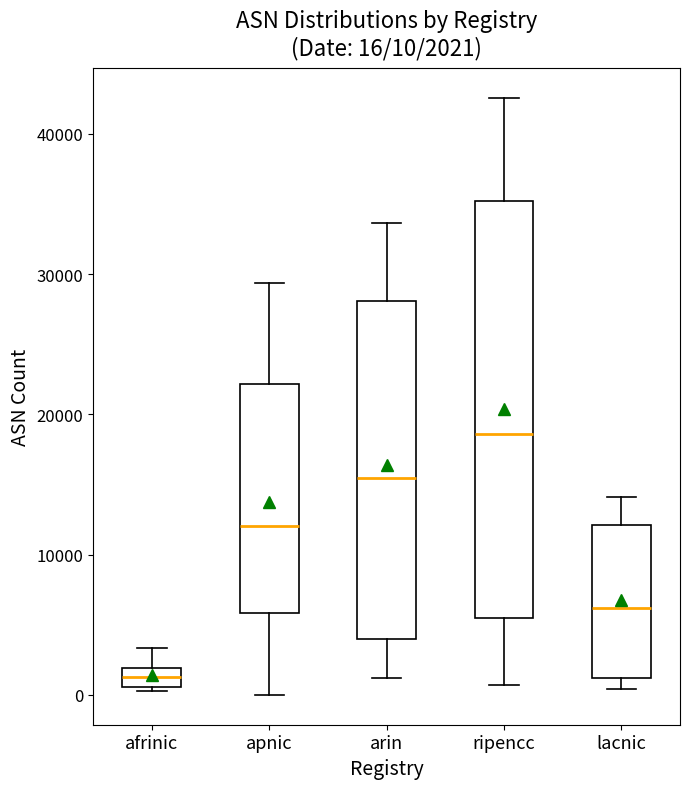

Comparing the boxes themselves (not the whiskers), which one is the tallest?

ripencc